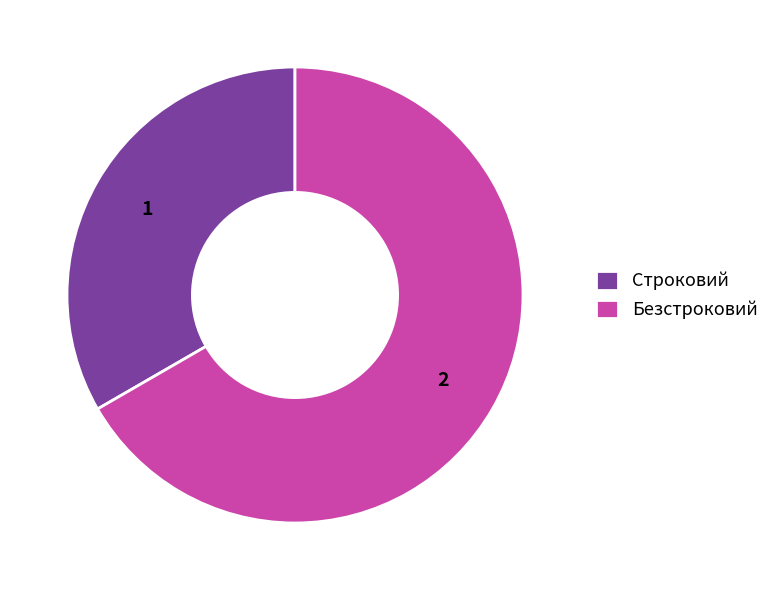

True or false: Строковий accounts for 27% of the total.

False